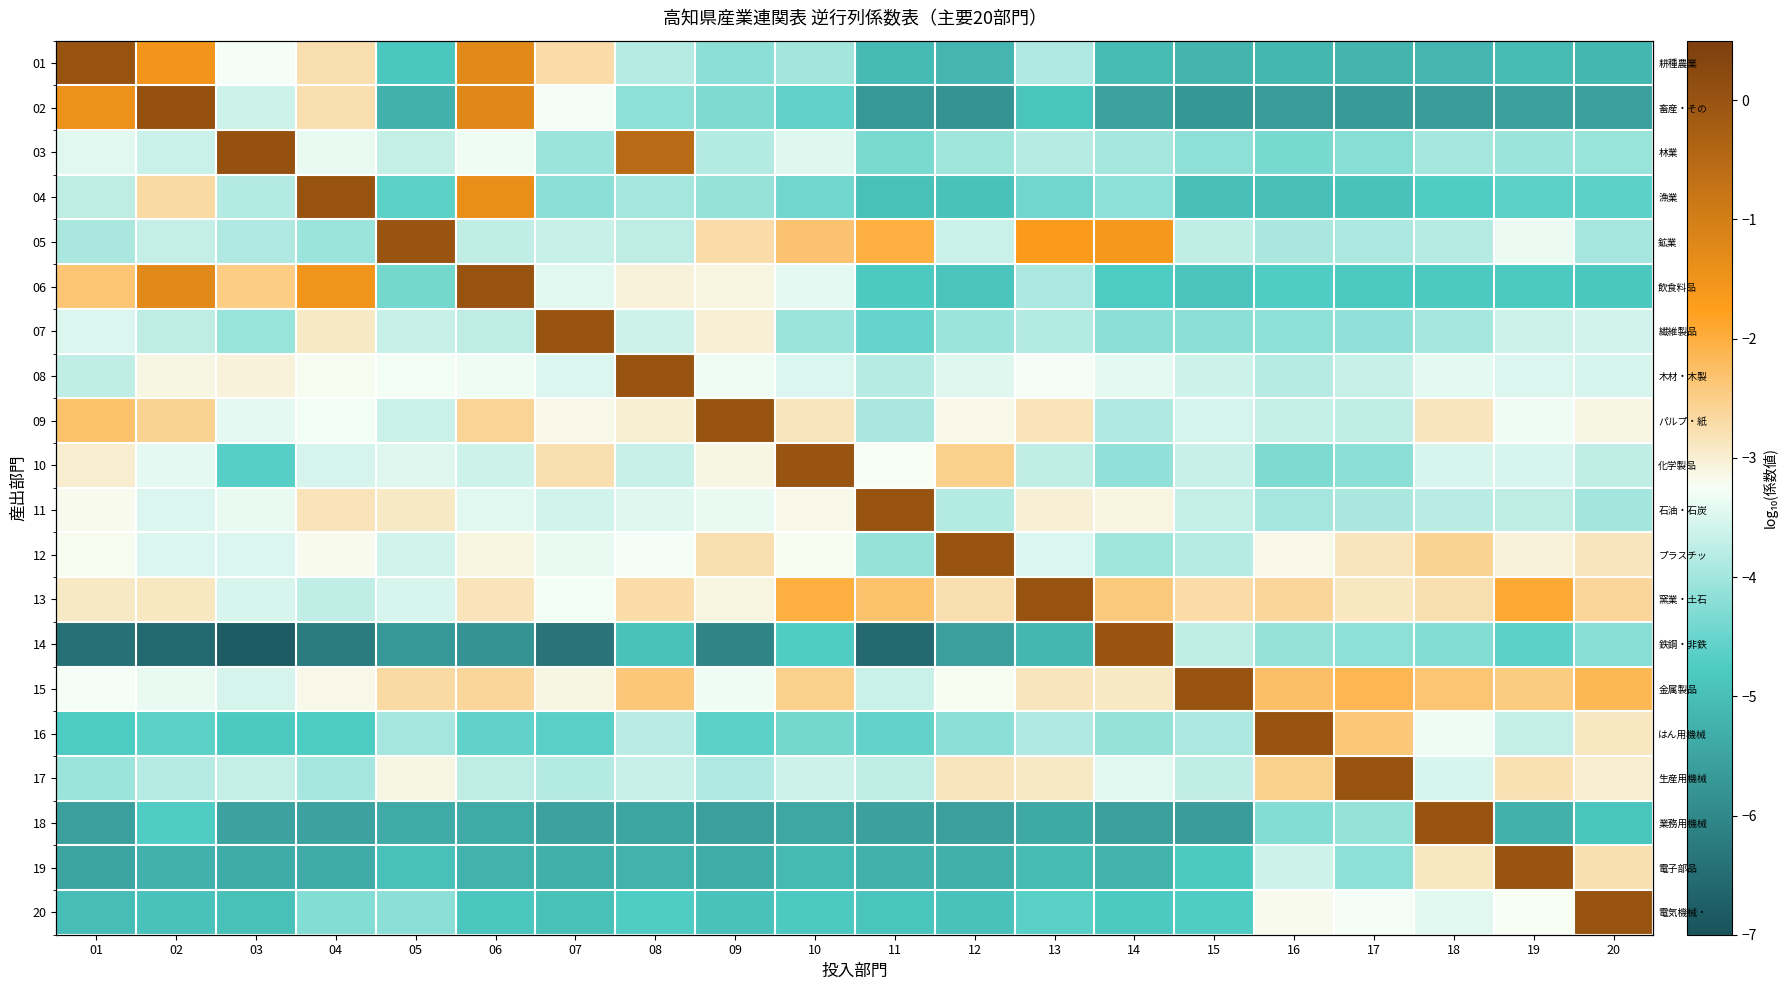

What is the difference between the second highest and second lowest values in the 19 series?

2.6